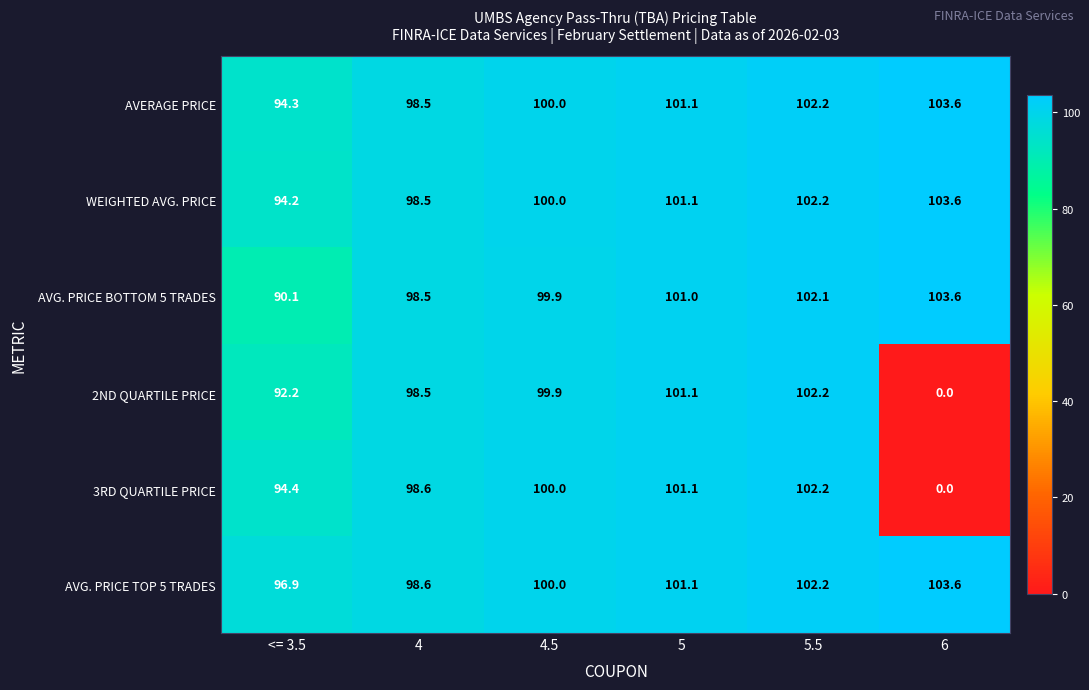

Between 4.5 and 6, which series saw the biggest shift?

3RD QUARTILE PRICE